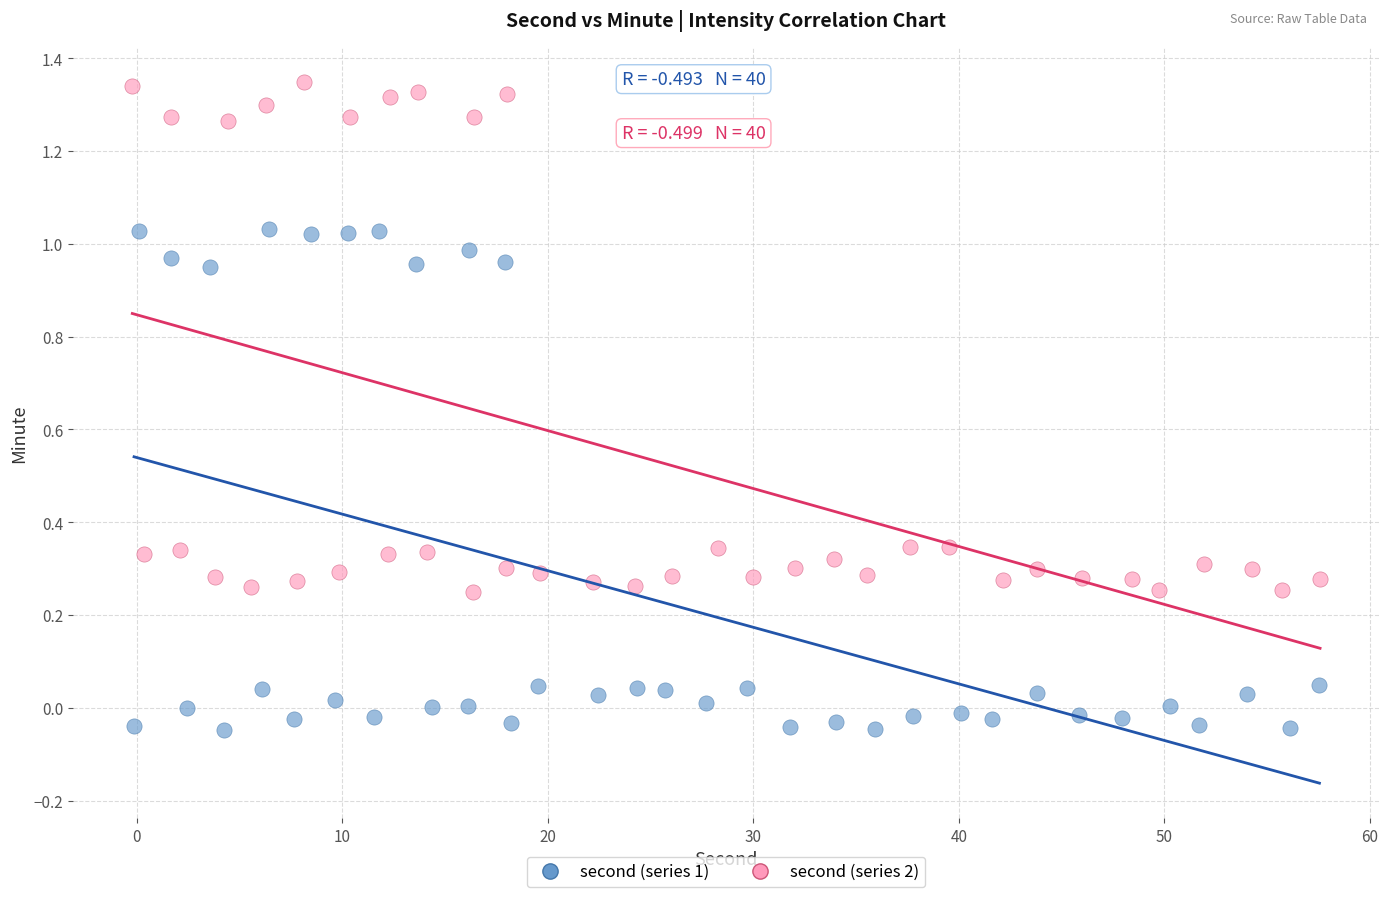

Which series contains the highest Y value?

second (series 2)